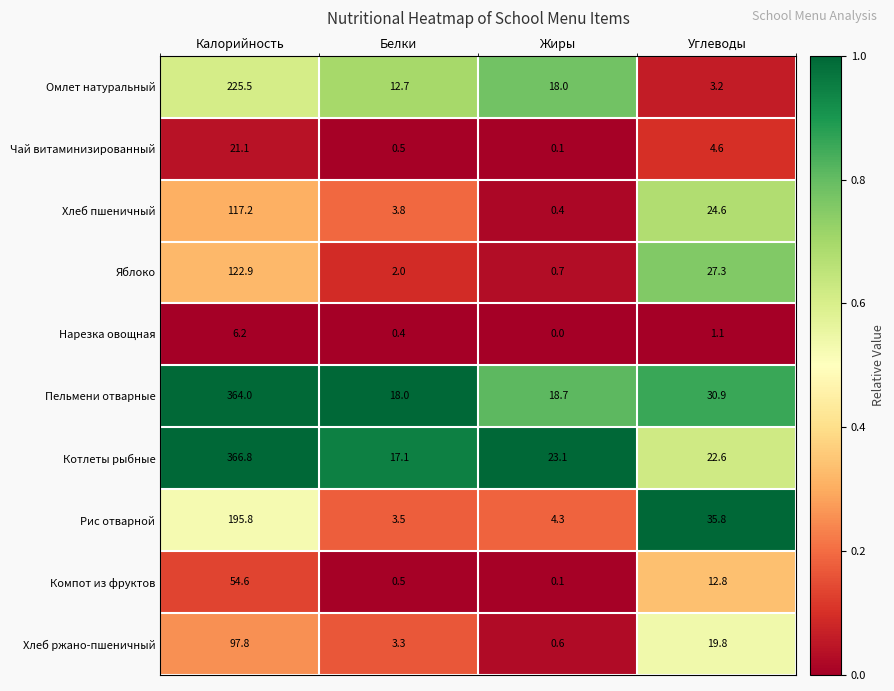

What is the maximum value shown in the chart?

366.8